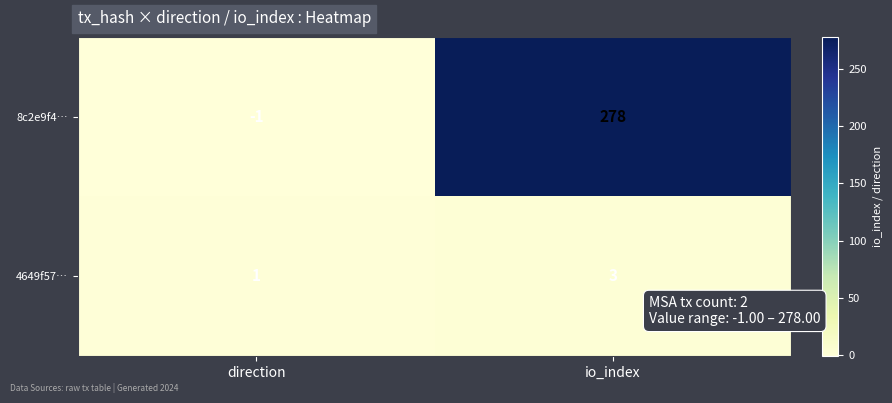

List the series in order of their peak value, highest first.

8c2e9f4…, 4649f57…